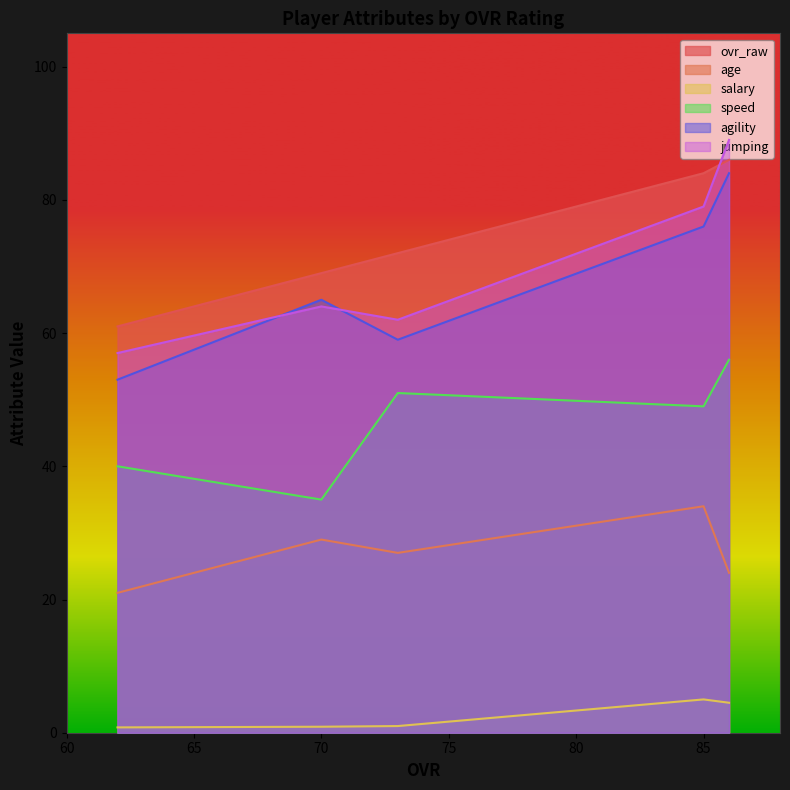

What is the sum of all speed values?

231.0